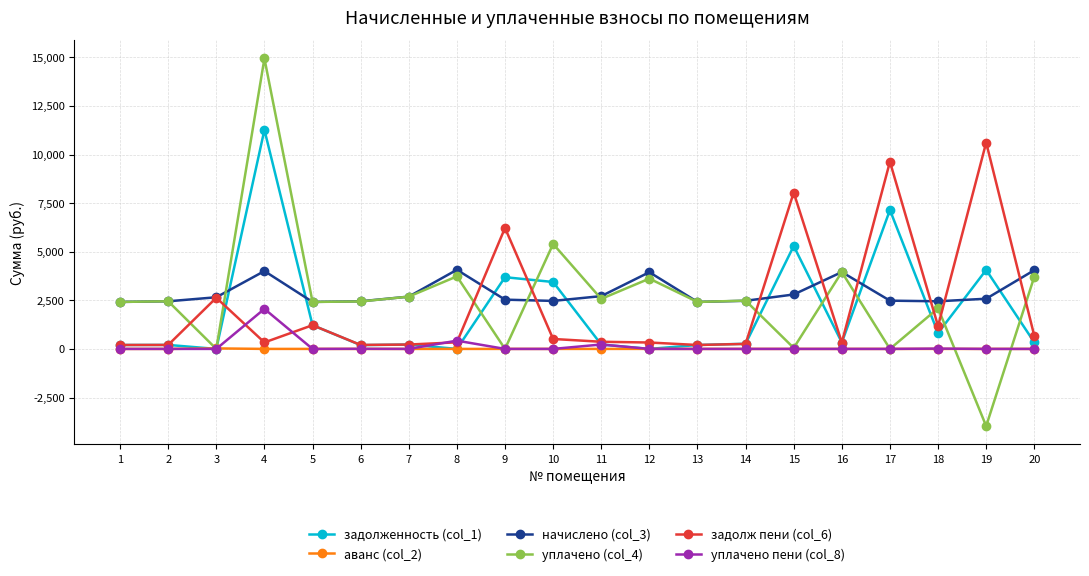

The уплачено (col_4) series shows 2089.8 at 18. True or false?

True